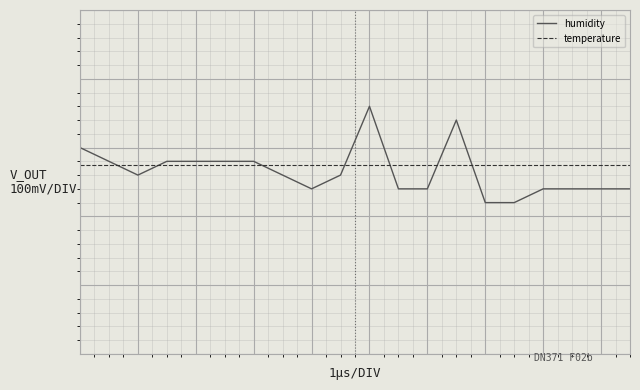

Reading left to right, what are all the values shown in this chart?

humidity: 0=75.0	1=74.9	2=74.8	3=74.9	4=74.9	5=74.9	6=74.9	7=74.8	8=74.7	9=74.8	10=75.3	11=74.7	12=74.7	13=75.2	14=74.6	15=74.6	16=74.7	17=74.7	18=74.7	19=74.7
temperature: 0=74.9	1=74.9	2=74.9	3=74.9	4=74.9	5=74.9	6=74.9	7=74.9	8=74.9	9=74.9	10=74.9	11=74.9	12=74.9	13=74.9	14=74.9	15=74.9	16=74.9	17=74.9	18=74.9	19=74.9